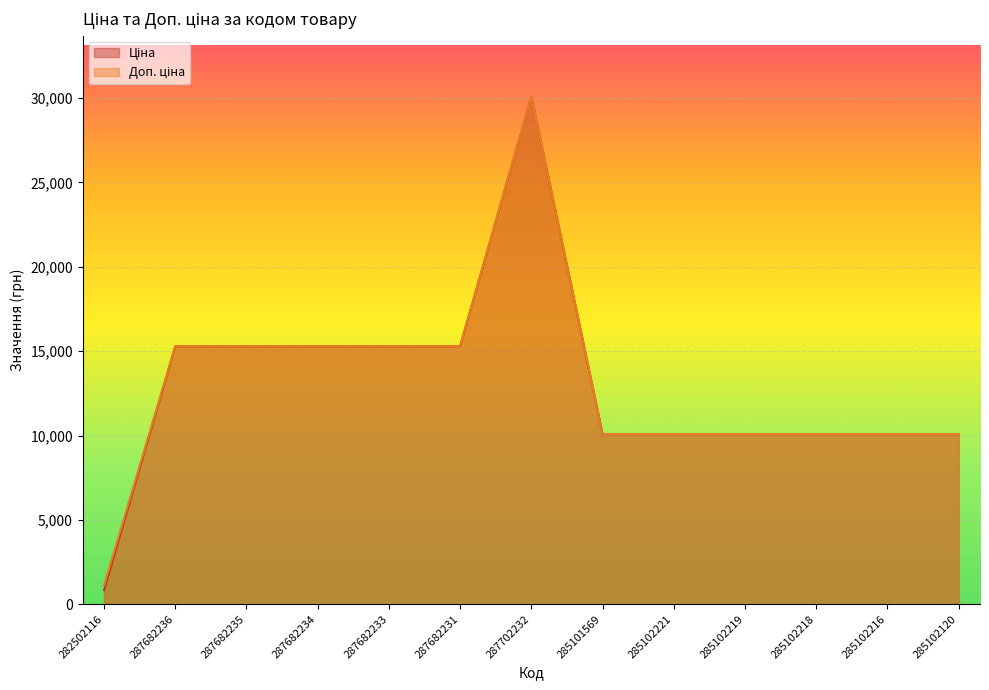

True or false: Ціна has more than 1 points higher than both neighbors.

False